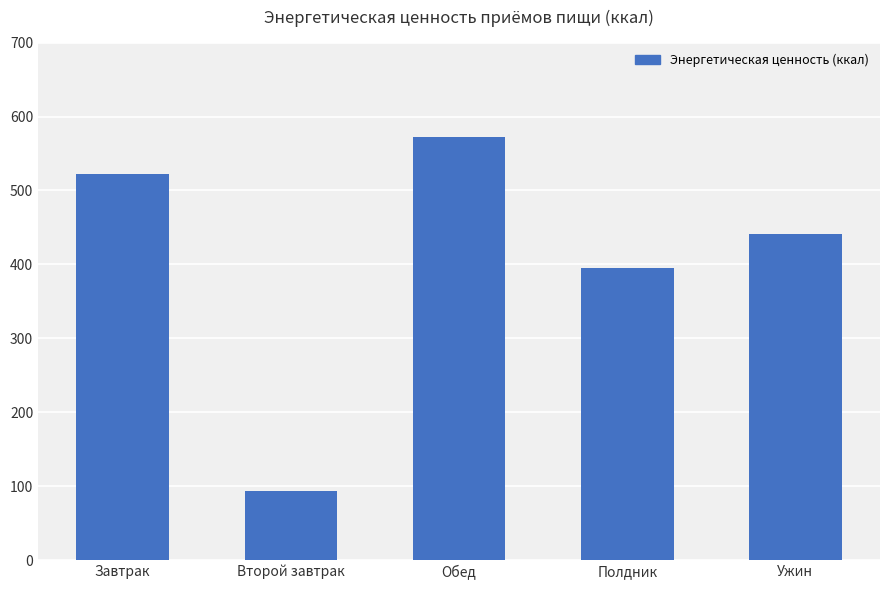

How many values are below 441?

2